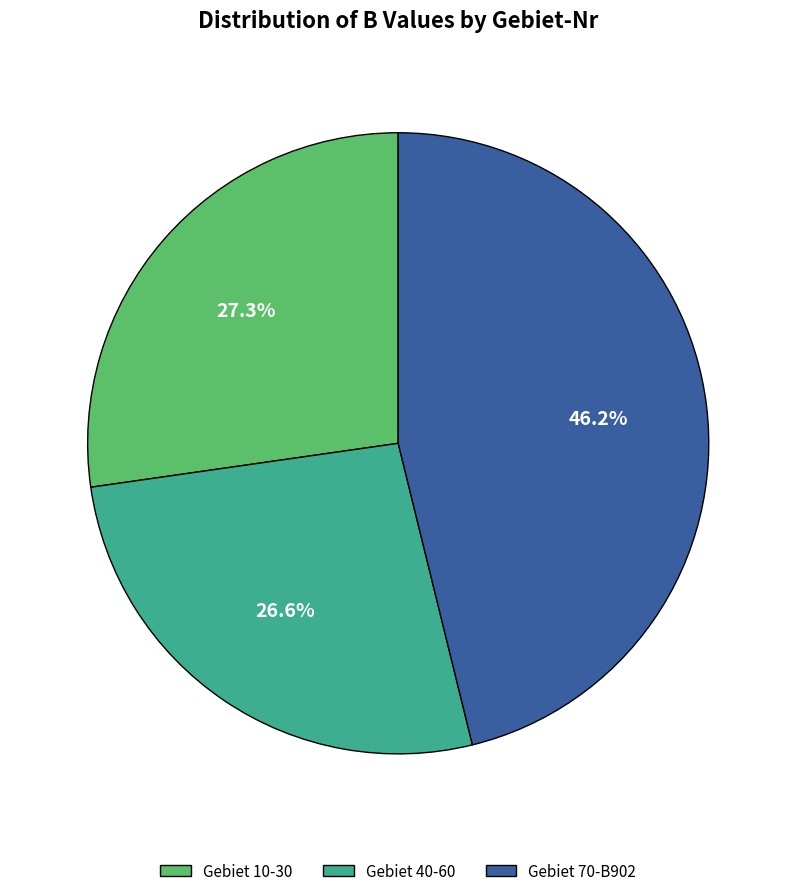

Does any single category account for the majority?

No